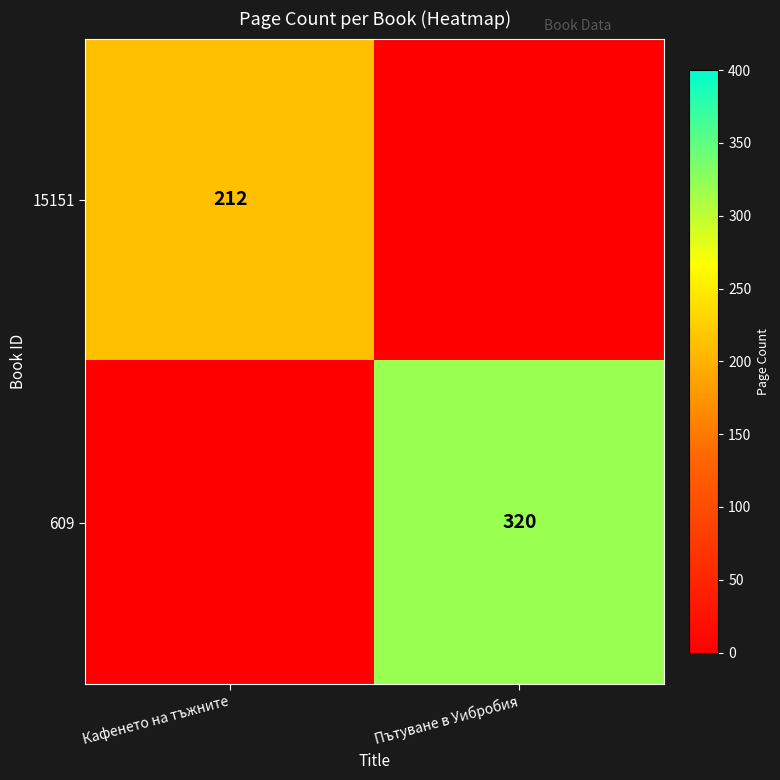

True or false: 15151 has a value of 58 at Кафенето на тъжните.

False